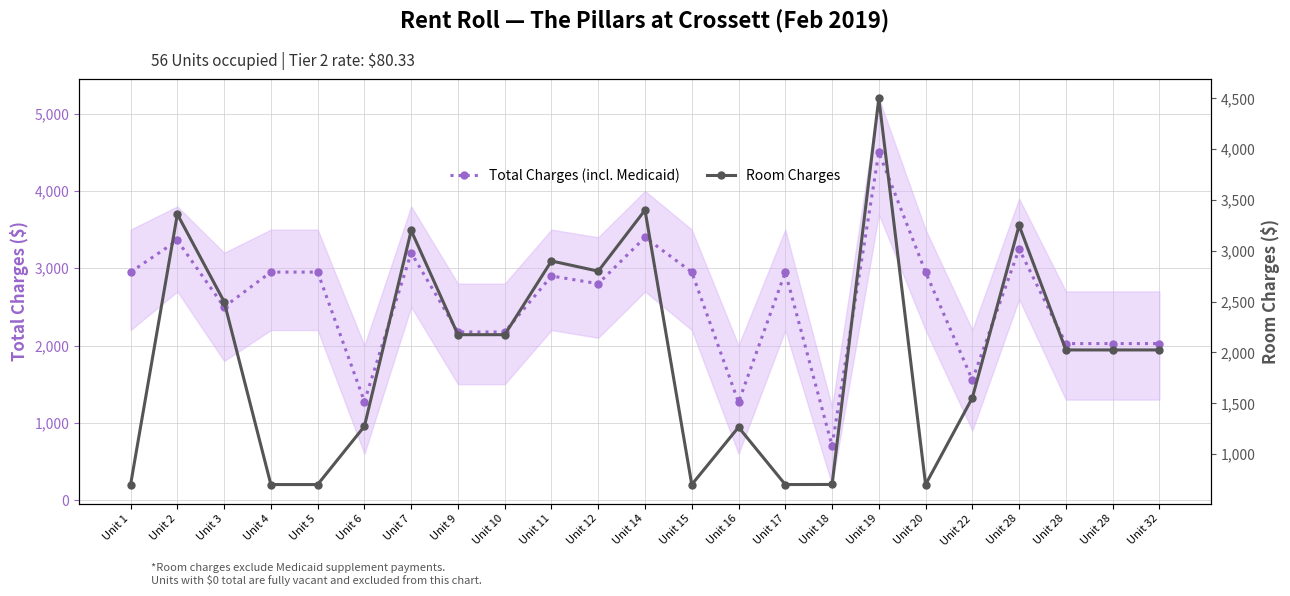

Which series has the widest spread of values?

Room Charges